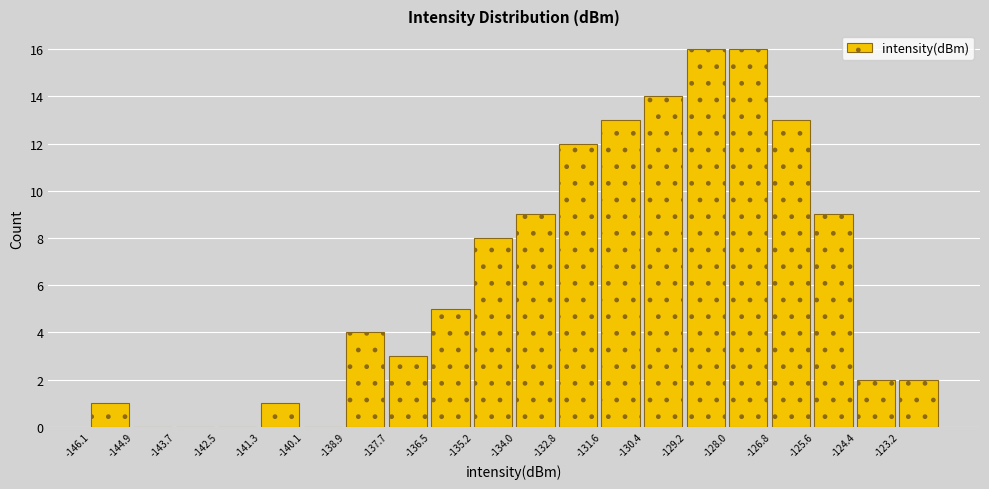

Reading left to right, transcribe this chart: for each bar, give the range it covers on the x-axis and its height. Neither the bar edges nor the heights are printed on the chart, so give them approximately, as read against the axes.

-146.2 to -145.0: 1
-145.0 to -143.6: 0
-143.6 to -142.4: 0
-142.4 to -141.2: 0
-141.2 to -140.0: 1
-140.0 to -138.8: 0
-138.8 to -137.6: 4
-137.6 to -136.4: 3
-136.4 to -135.2: 5
-135.2 to -134.0: 8
-134.0 to -132.8: 9
-132.8 to -131.6: 12
-131.6 to -130.4: 13
-130.4 to -129.2: 14
-129.2 to -128.0: 16
-128.0 to -126.8: 16
-126.8 to -125.6: 13
-125.6 to -124.4: 9
-124.4 to -123.2: 2
-123.2 to -122.0: 2